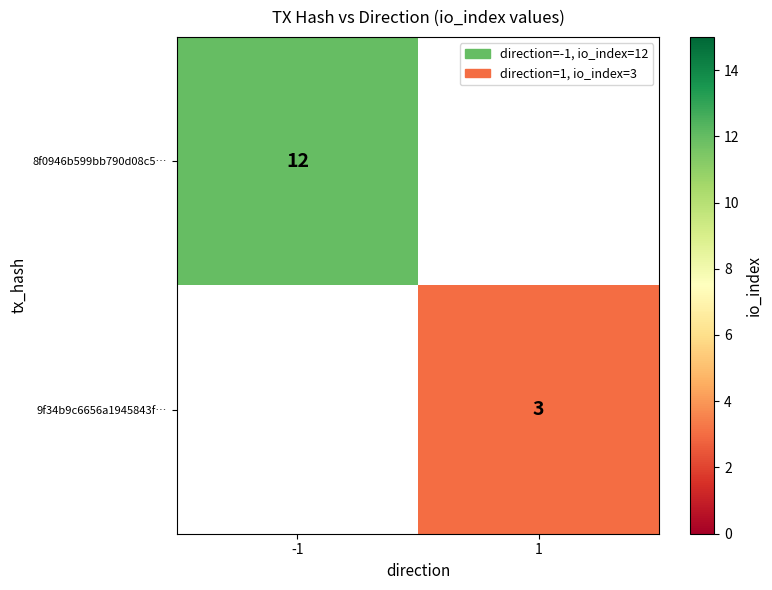

The value of 9f34b9c6656a1945843f… at 1 is 1. True or false?

False